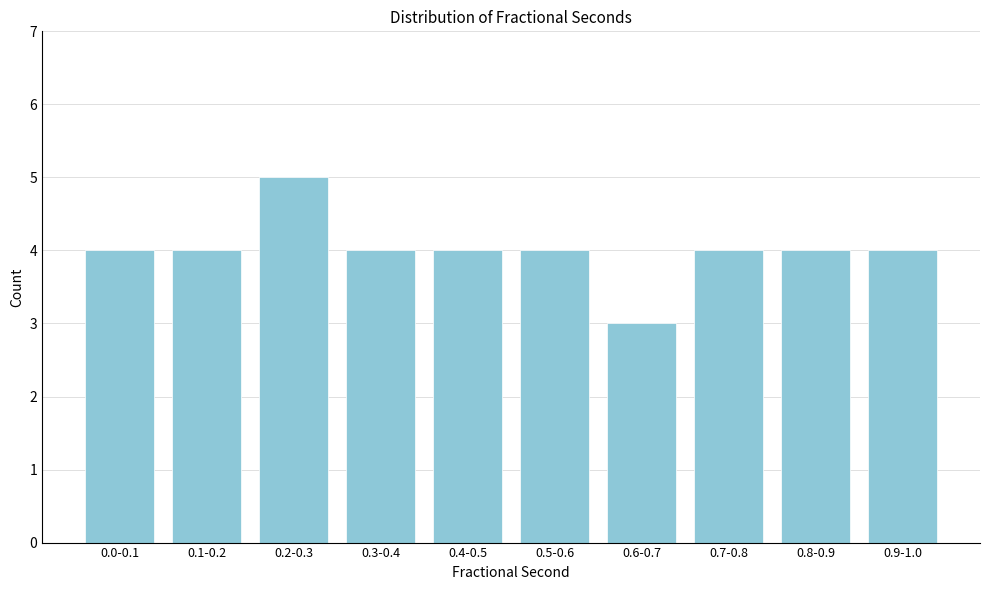

Reading right to left, transcribe all the data shown in this chart.

4	4	4	3	4	4	4	5	4	4